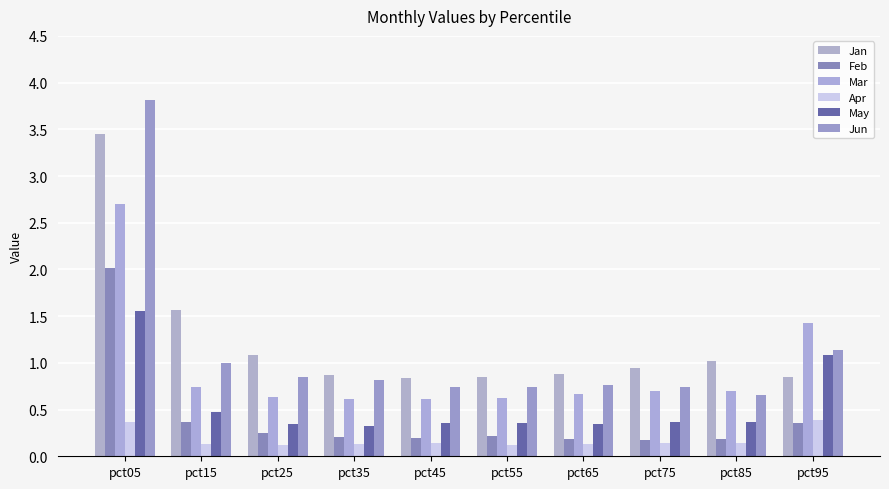

What is the spread (max minus min) of values at pct05?

3.4